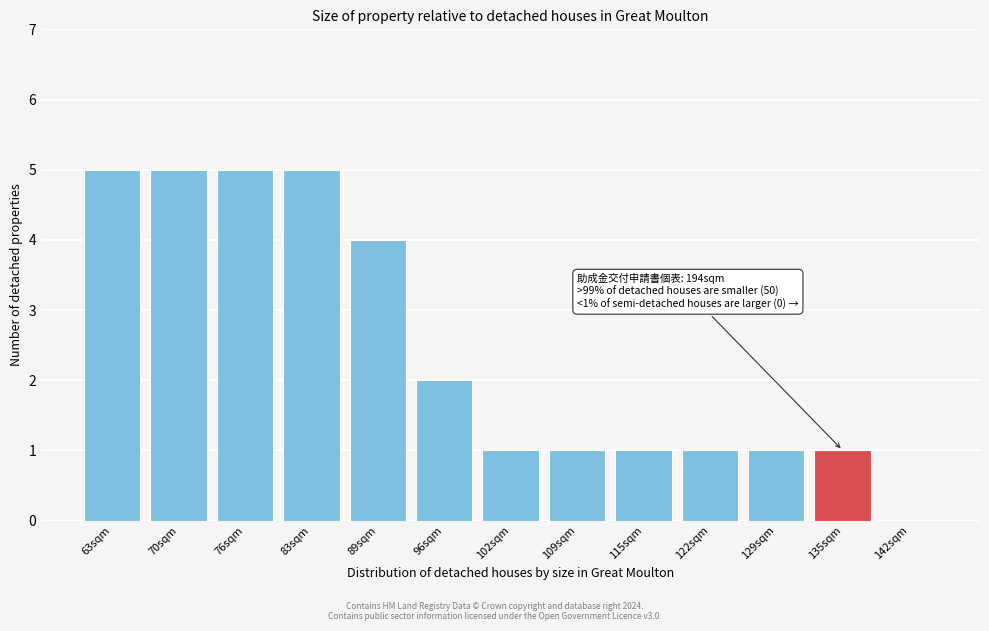

Reading right to left, what are all the values shown in this chart?

142sqm=0	135sqm=1	129sqm=1	122sqm=1	115sqm=1	109sqm=1	102sqm=1	96sqm=2	89sqm=4	83sqm=5	76sqm=5	70sqm=5	63sqm=5